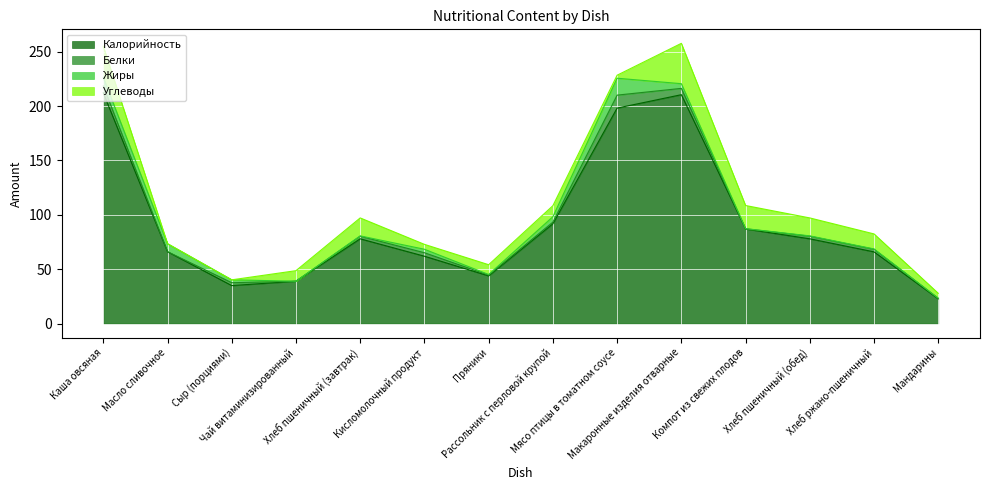

Which category has the highest value in the Жиры series?

Мясо птицы в томатном соусе